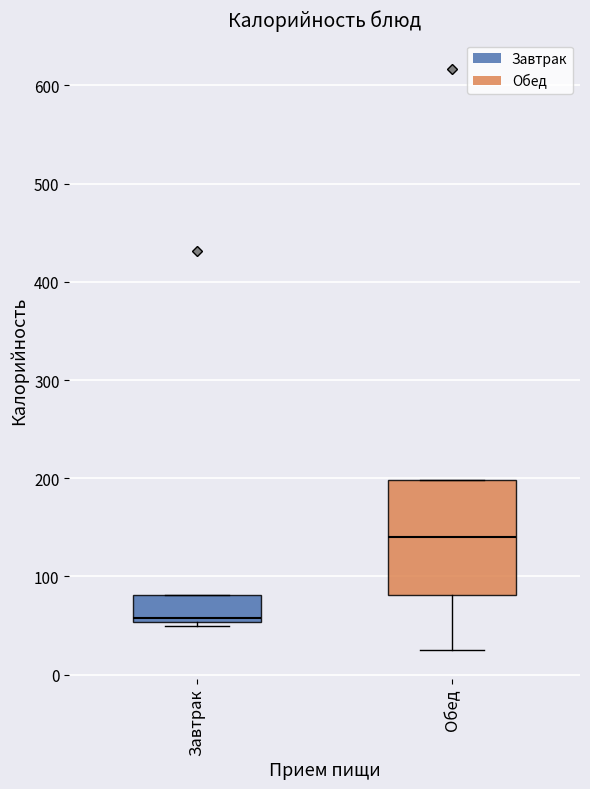

Which box is the tallest, from its lower edge to its upper edge?

Обед